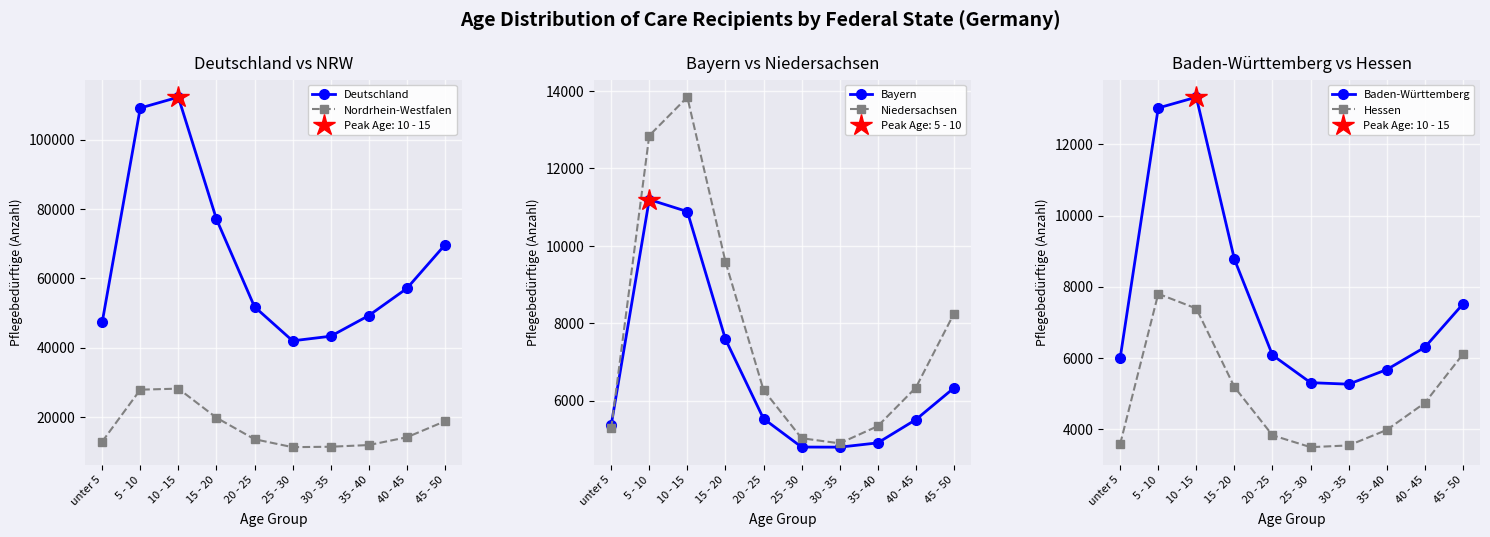

List the labels in order of Bayern value, smallest first.

30 - 35, 25 - 30, 35 - 40, unter 5, 40 - 45, 20 - 25, 45 - 50, 15 - 20, 10 - 15, 5 - 10